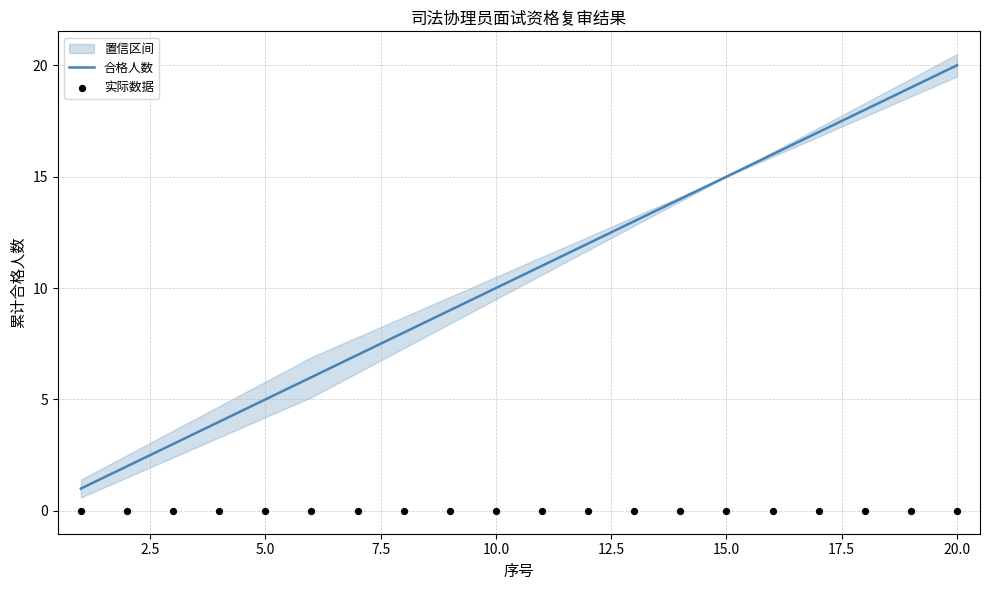

Which series contains the lowest Y value?

实际数据